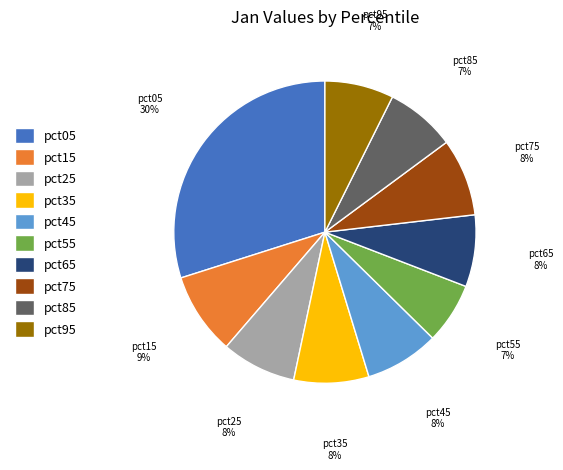

To the nearest percent, what percentage of the pie is pct05?

30%